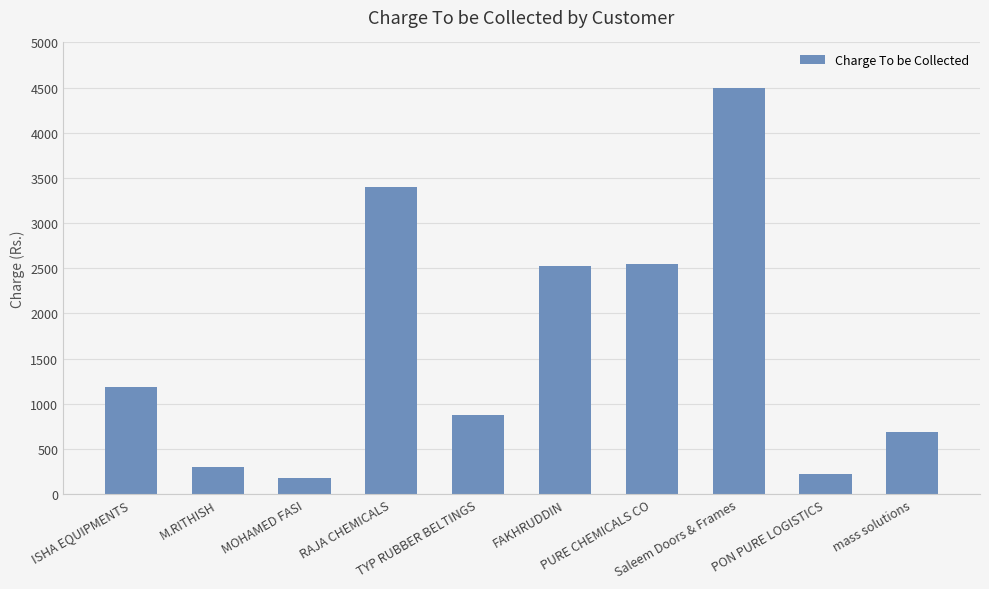

What is the minimum value shown in the chart?

179